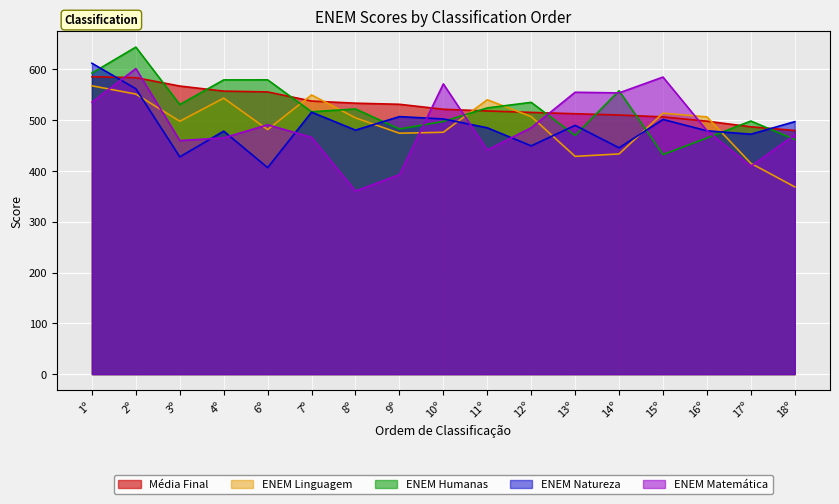

The Média Final series shows 531.4 at 9º. True or false?

True